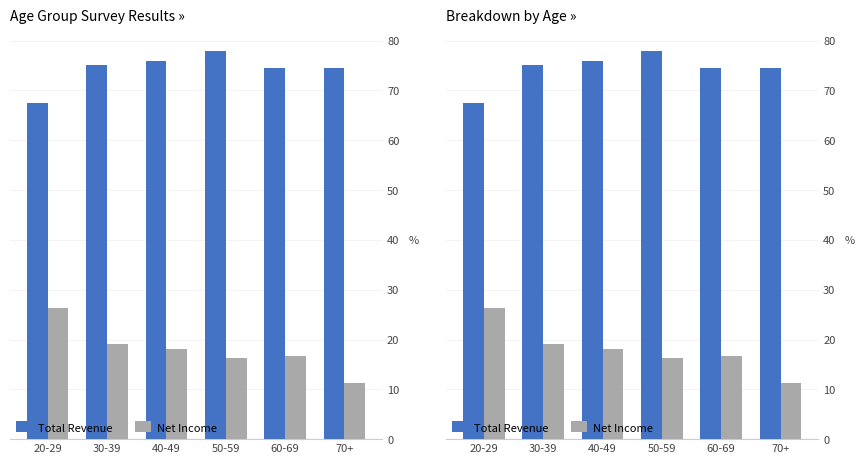

Reading left to right, what are all the values shown in this chart?

Total Revenue: 67.4	75.1	75.9	77.9	74.6	74.6
Net Income: 26.4	19.0	18.0	16.3	16.6	11.2